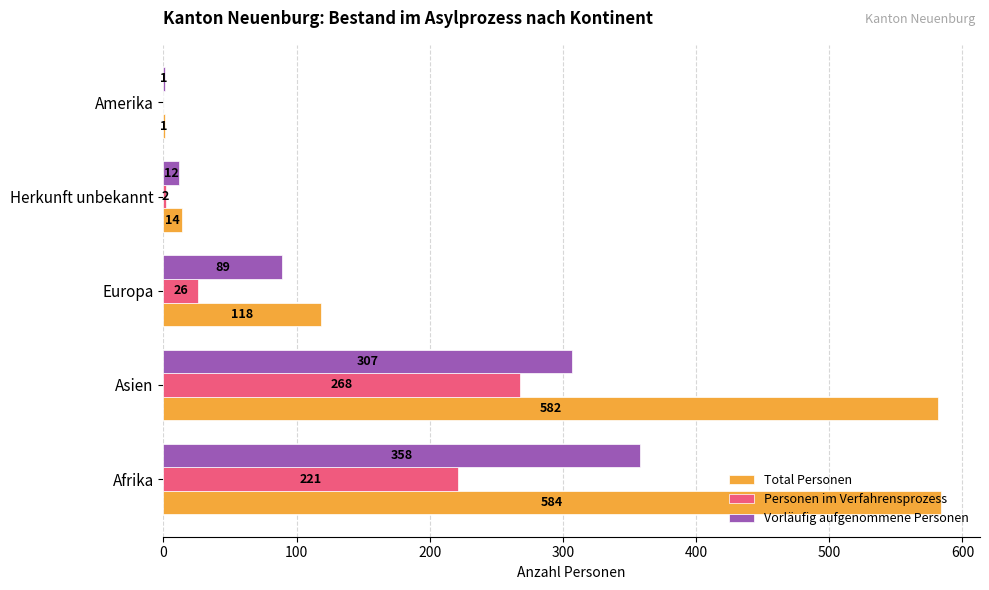

How many data points does each series have?

5